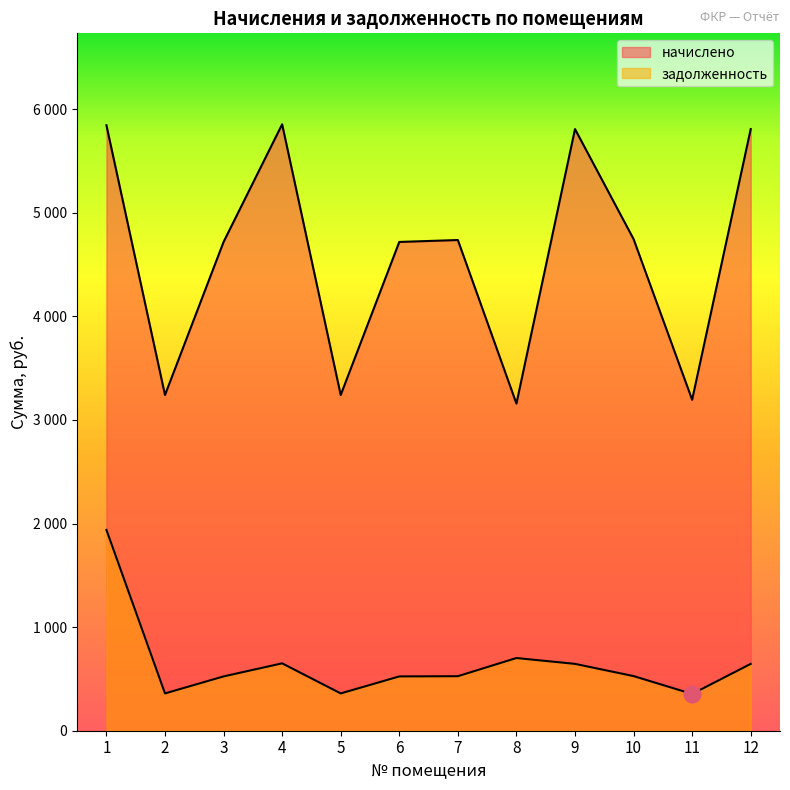

What is the total value across all series at 12?

6453.5